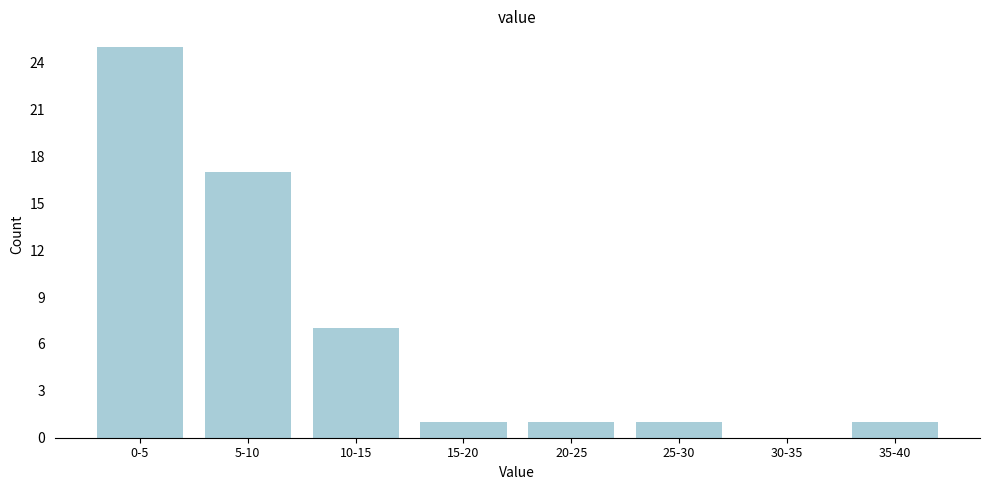

Reading right to left, extract all data points from this chart.

35-40=1	30-35=0	25-30=1	20-25=1	15-20=1	10-15=7	5-10=17	0-5=25